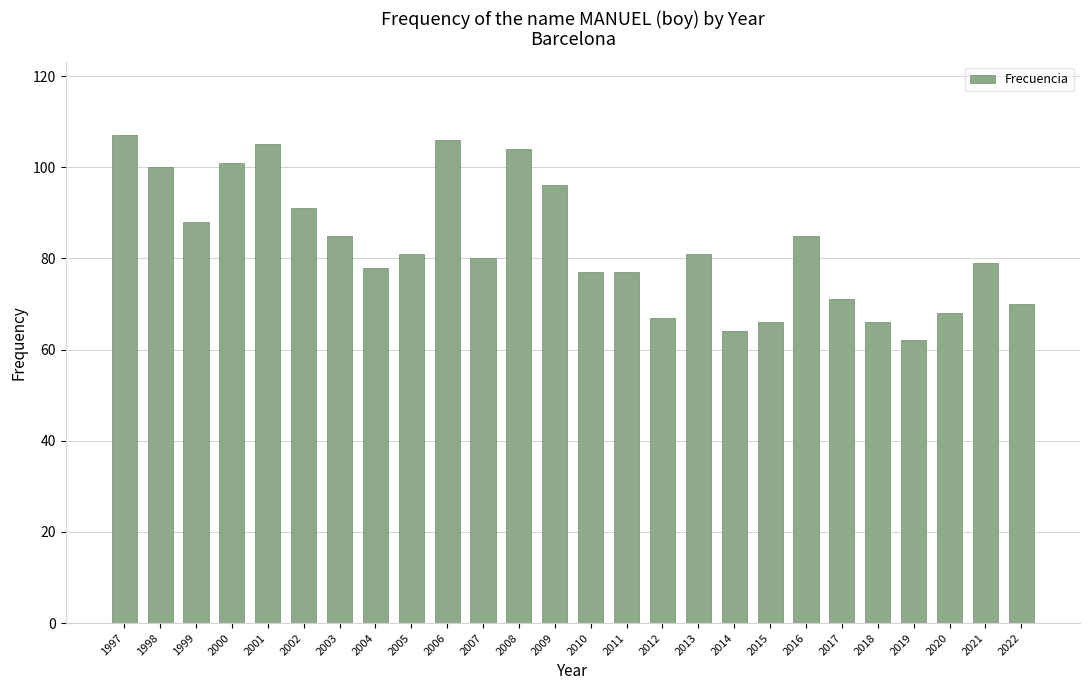

Reading left to right, what are all the values shown in this chart?

107	100	88	101	105	91	85	78	81	106	80	104	96	77	77	67	81	64	66	85	71	66	62	68	79	70